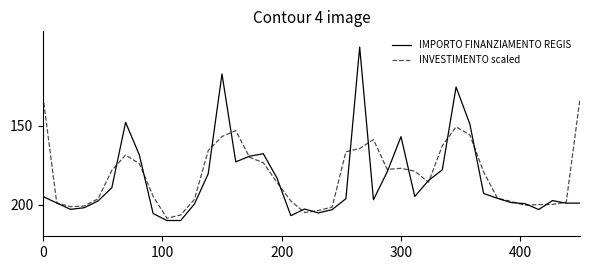

What is the smallest value displayed?

100.0